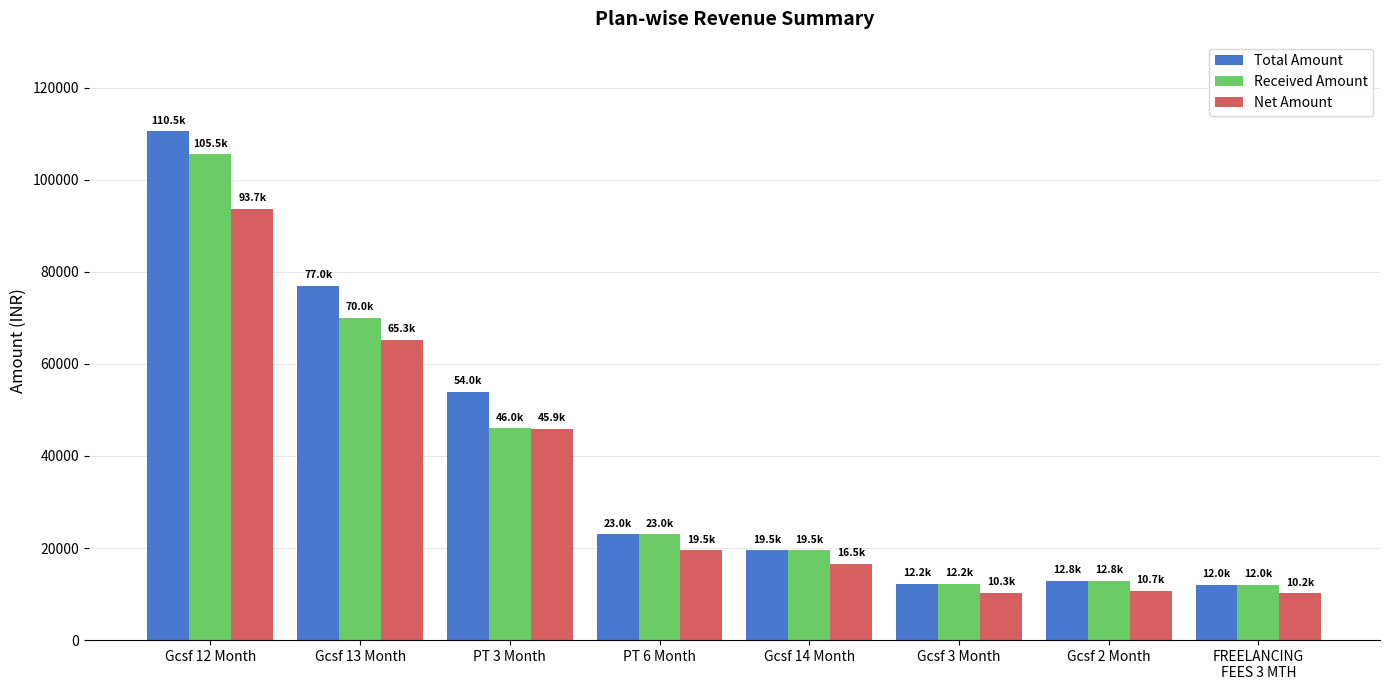

How many groups of bars are there?

8